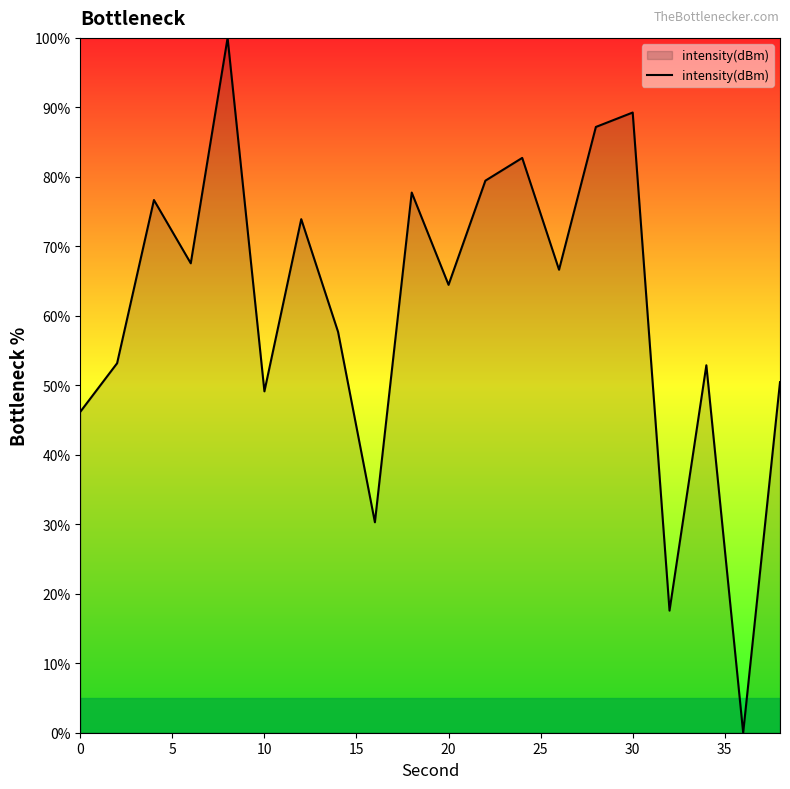

What is the maximum value shown in the chart?

100.0